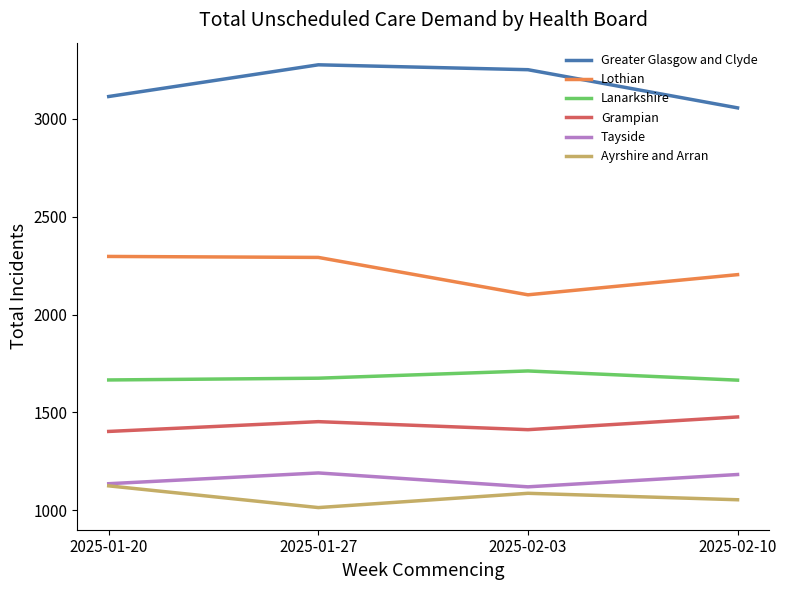

How many lines are shown in the chart?

6